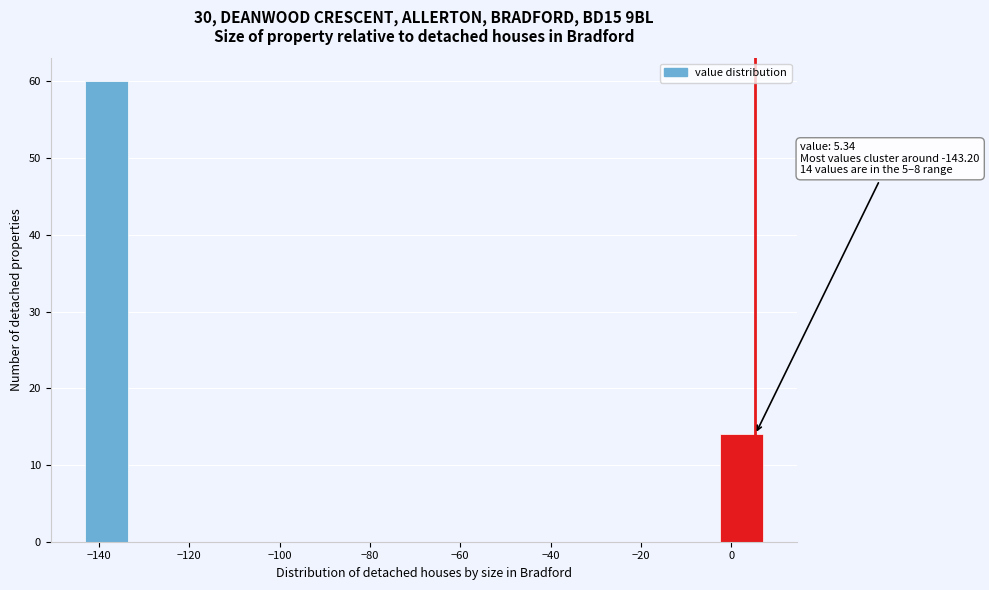

Over which range of the x-axis is the bar tallest?

-144 to -134